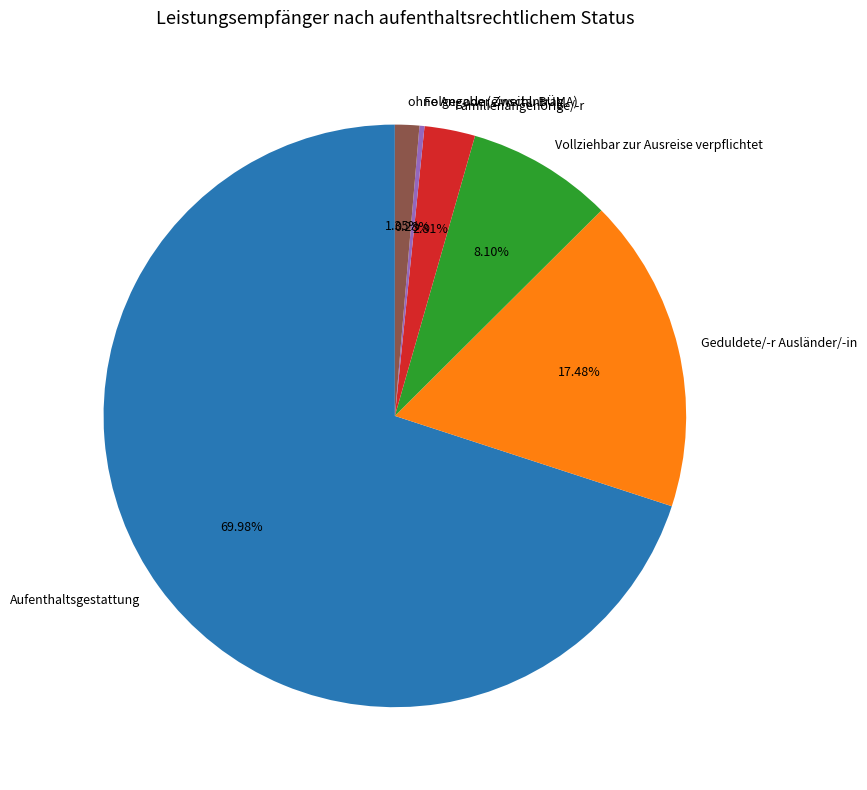

How much of the chart is everything except Folge- oder Zweitantrag?

99.7%